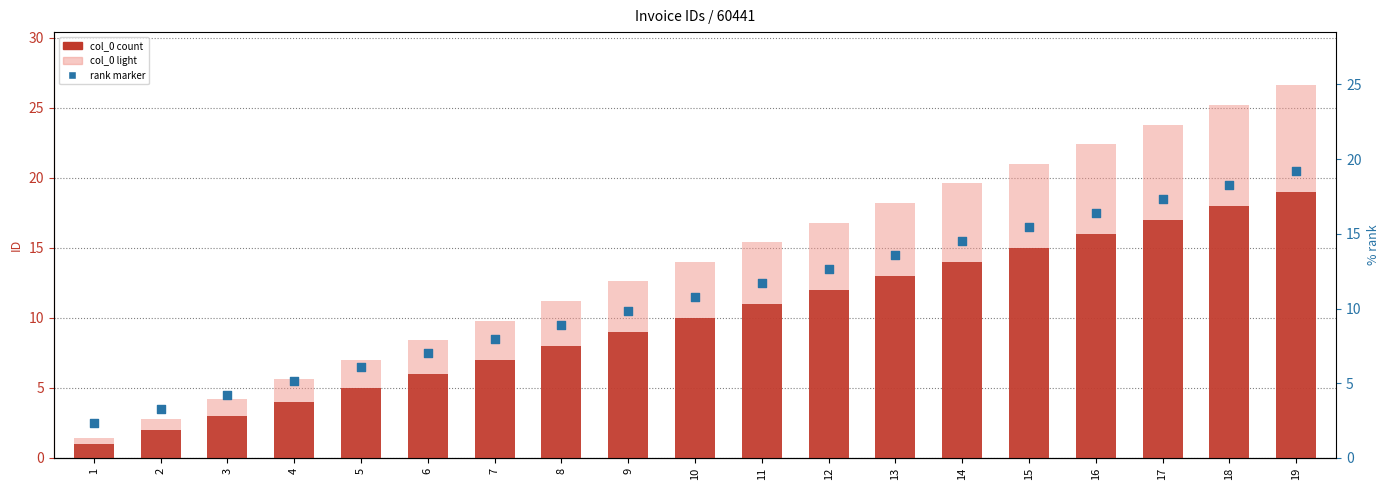

Which series has the widest spread of Y values?

col_0 (light)